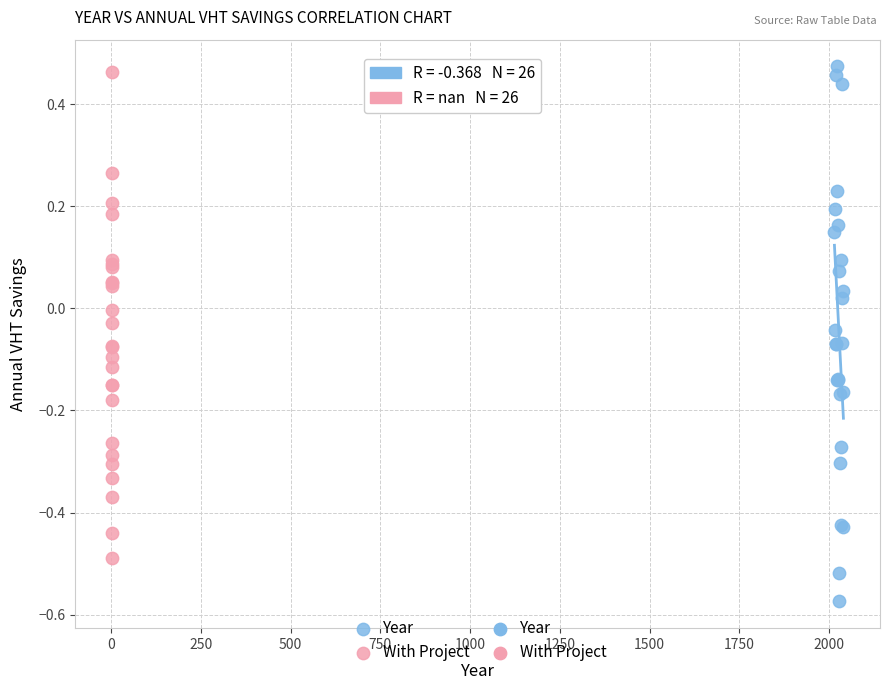

Which series contains the lowest Y value?

Year